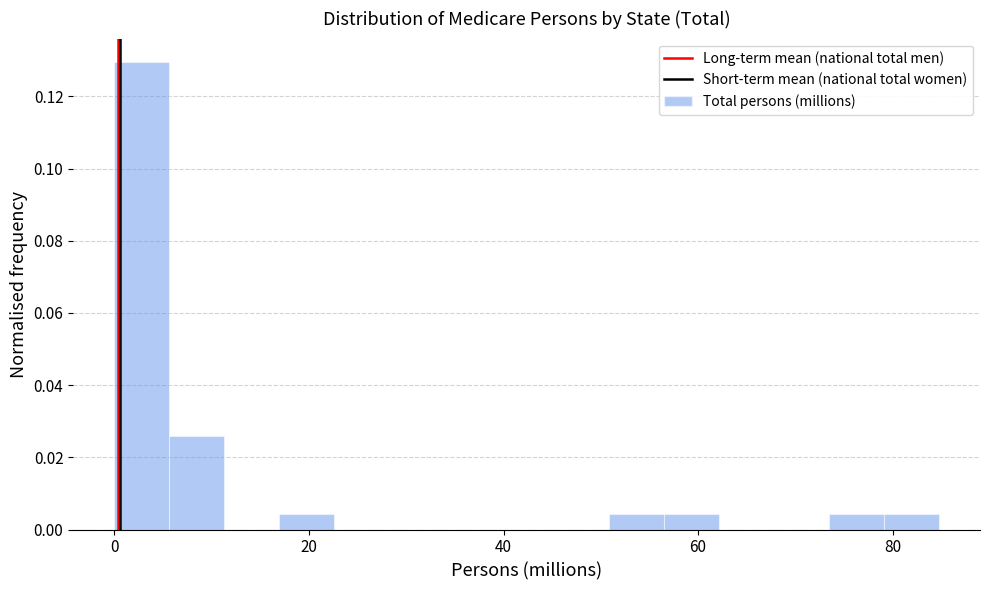

Around what value on the x-axis is the tallest bar? Give the approximate position of its centre, as read against the axis.

2